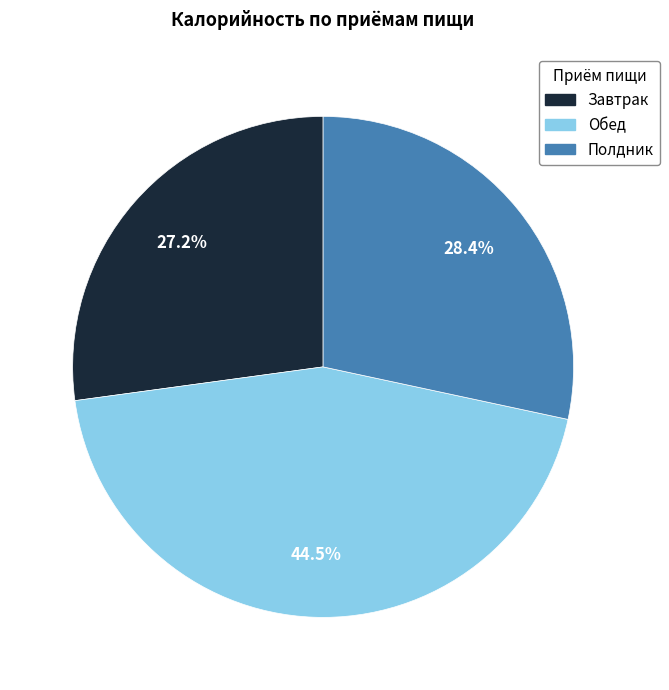

Count the number of slices in the pie.

3